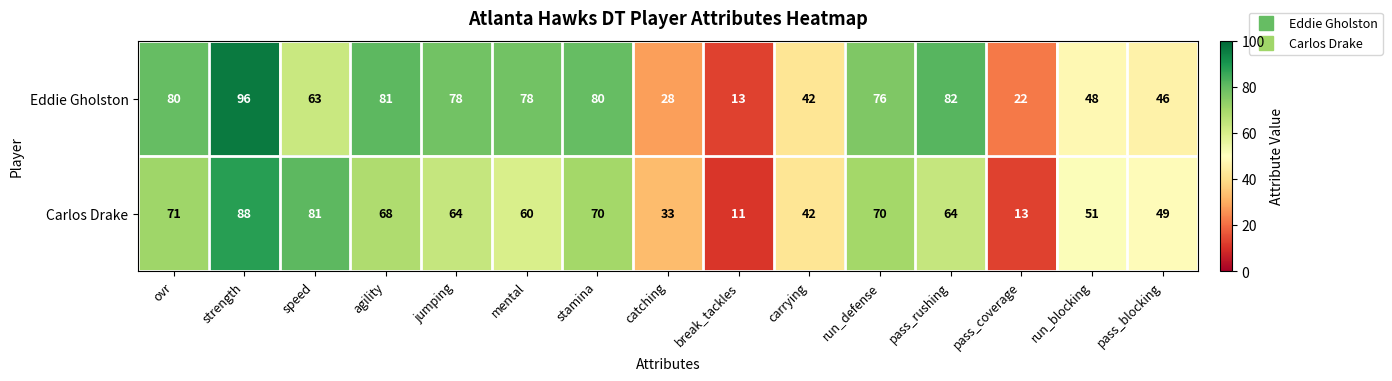

Which series has the widest spread of values?

Eddie Gholston